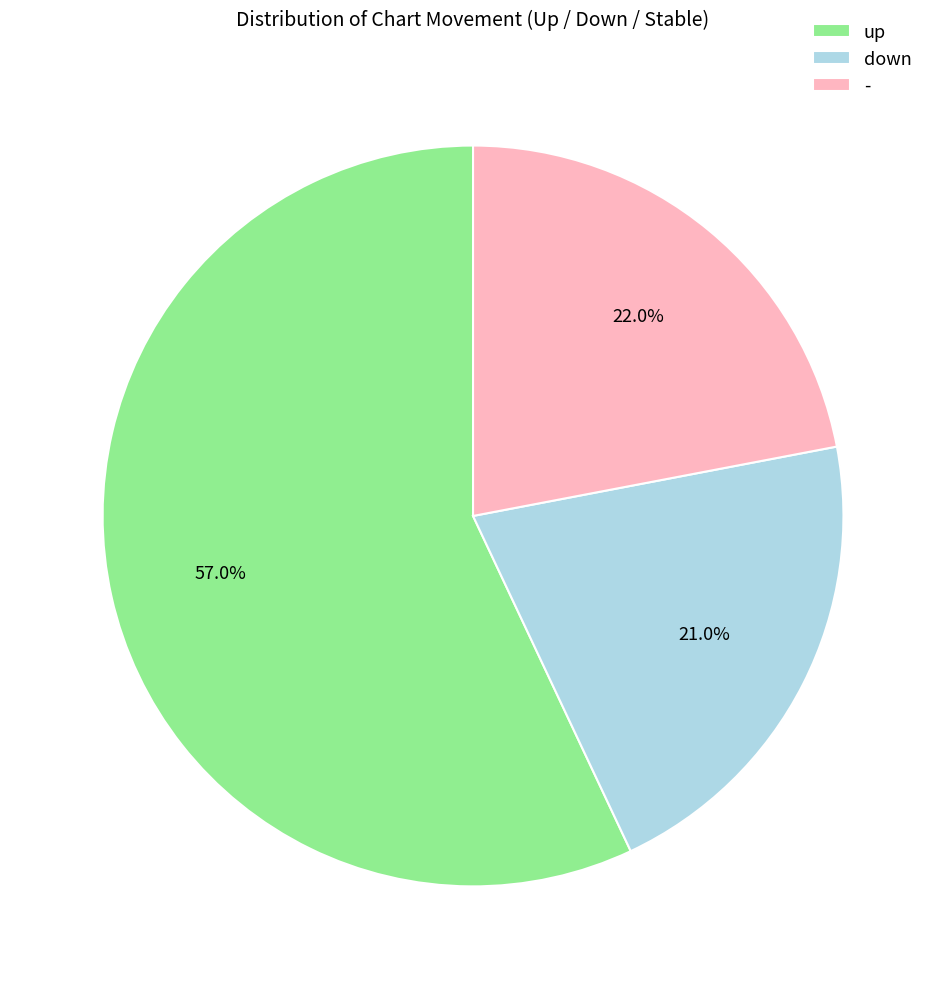

To the nearest percent, what is the difference between the largest and smallest slice percentages?

36%